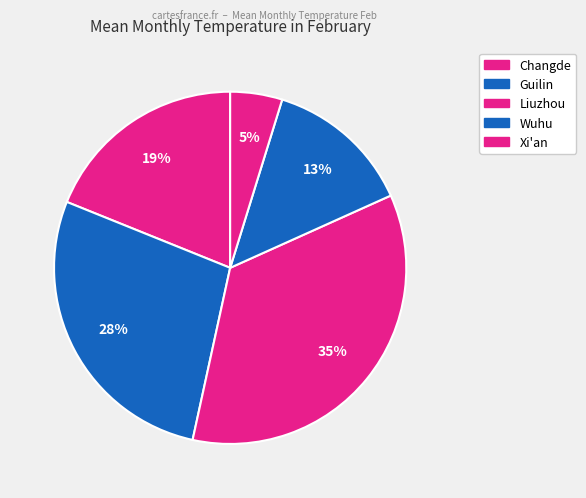

What is the change in value from Liuzhou to Wuhu?

-7.3